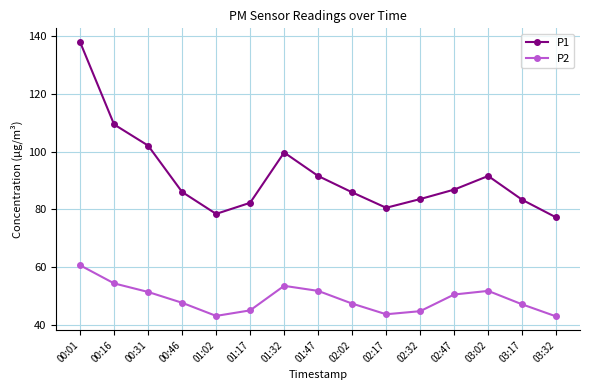

True or false: P2 has more than 1 points higher than both neighbors.

True